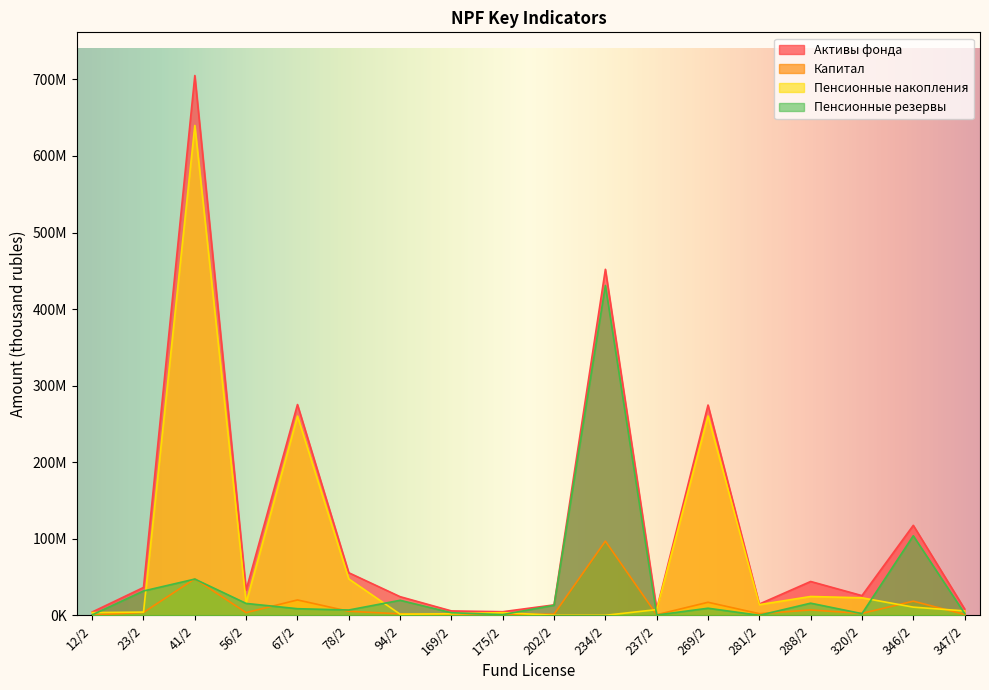

How many interior local peaks does the Активы фонда series have?

6